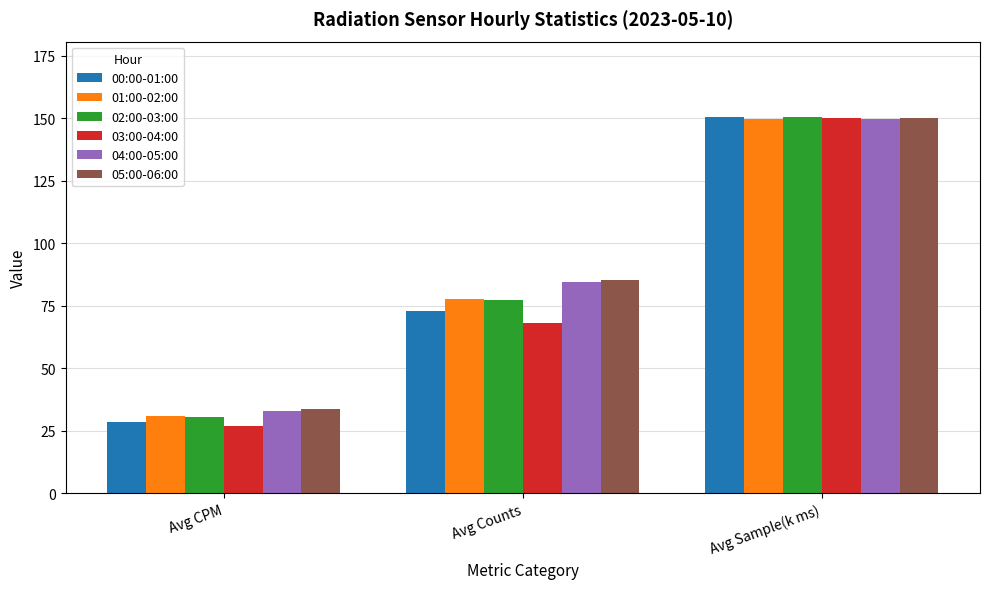

List the labels in order of 04:00-05:00 value, smallest first.

Avg CPM, Avg Counts, Avg Sample(k ms)